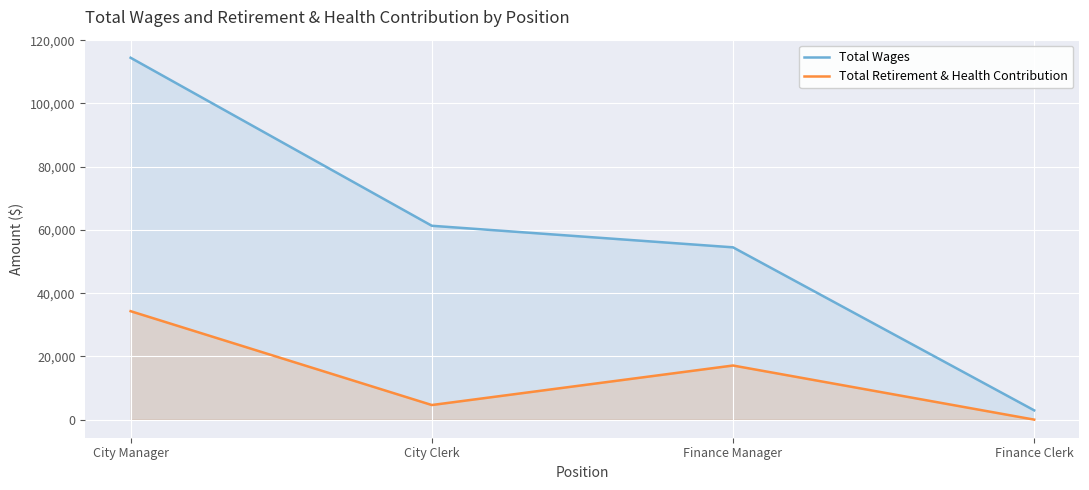

At City Clerk, list the series in order from smallest to largest.

Total Retirement & Health Contribution, Total Wages